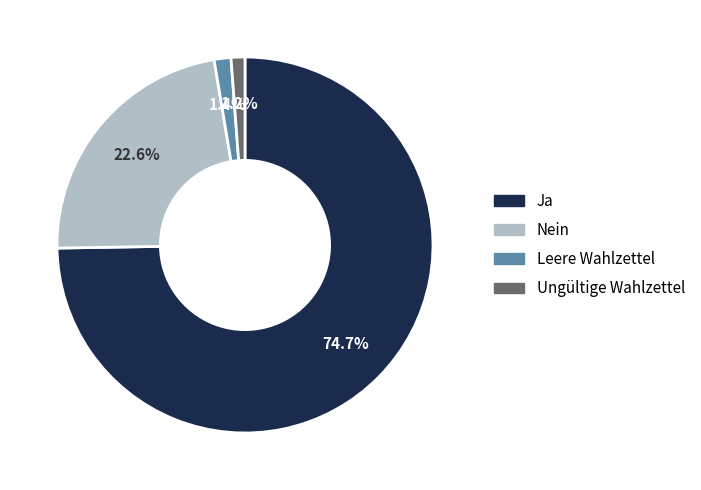

Between Nein and Ungültige Wahlzettel, which is larger?

Nein